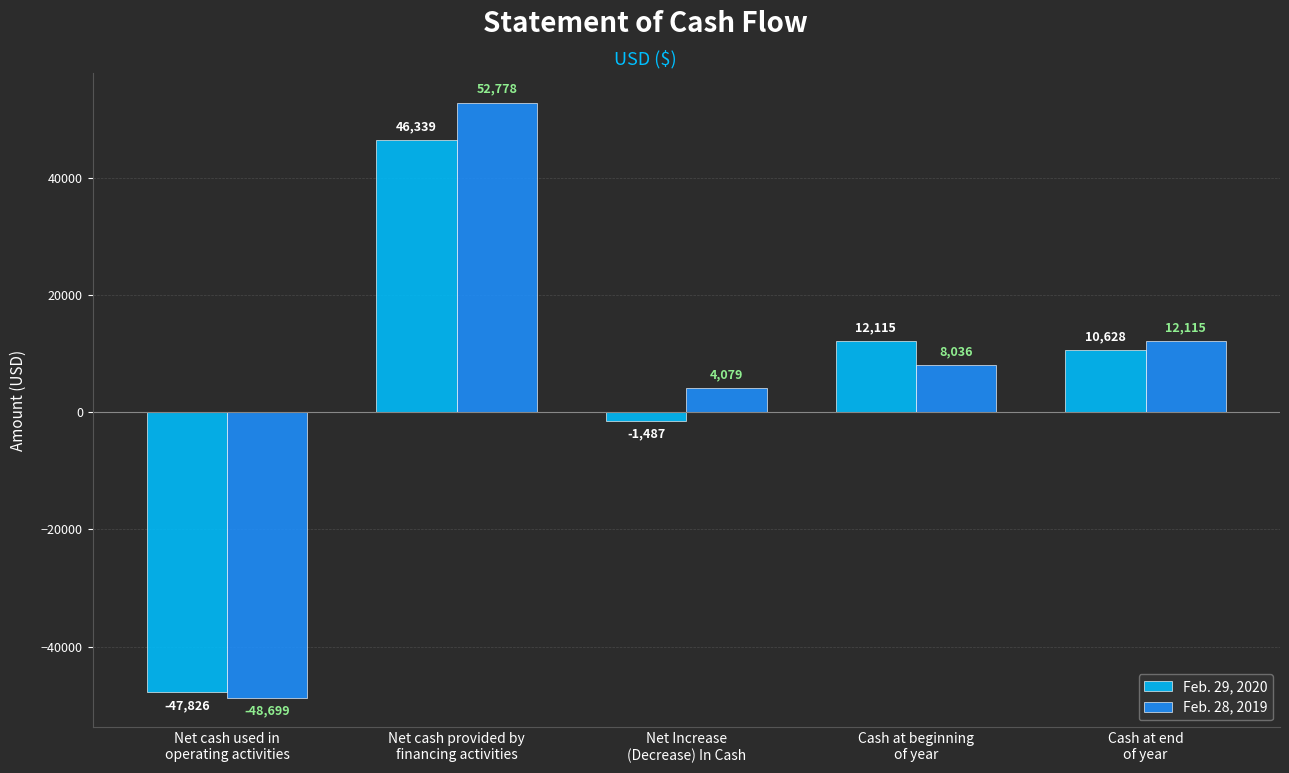

At which label is Feb. 29, 2020 closest to -743?

Net Increase
(Decrease) In Cash